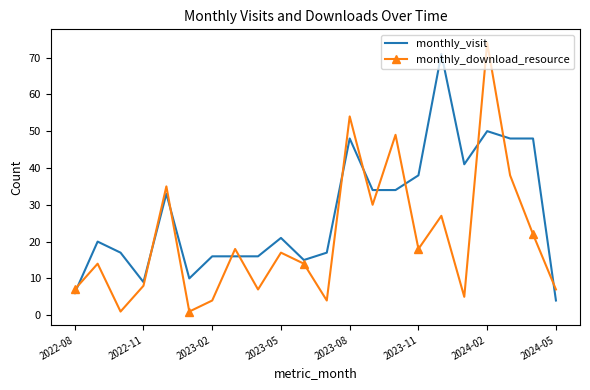

At how many categories does at least one series exceed 22?

10